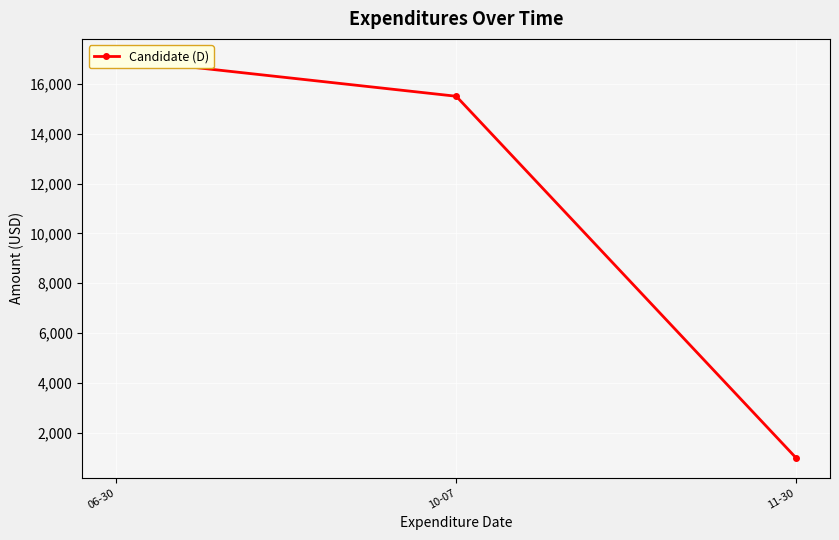

What is the label of the 3rd point from the left?

11-30